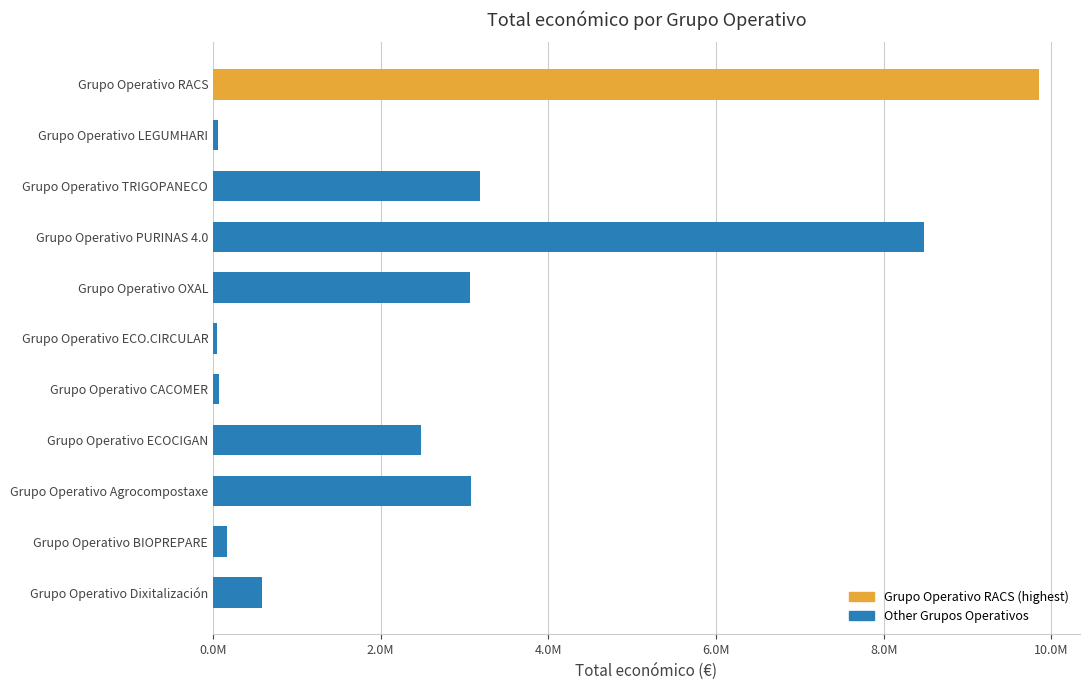

What is the change in value from Grupo Operativo TRIGOPANECO to Grupo Operativo Dixitalización?

-2590450